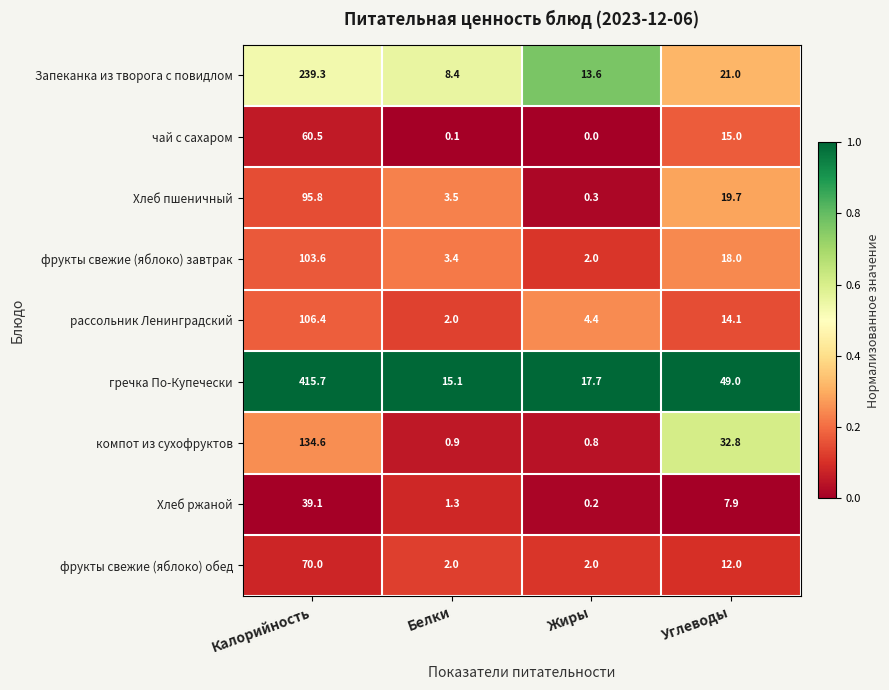

The value of компот из сухофруктов at Белки is 0.9. True or false?

True